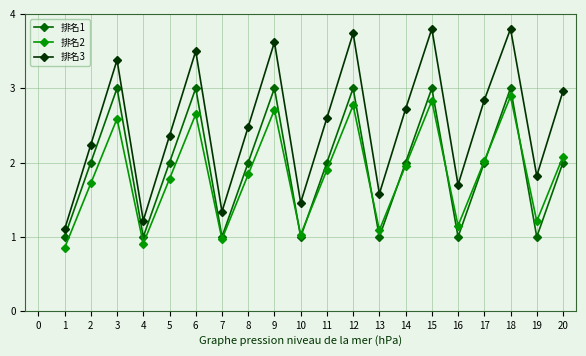

List the series in order of their overall mean, highest first.

排名3, 排名1, 排名2